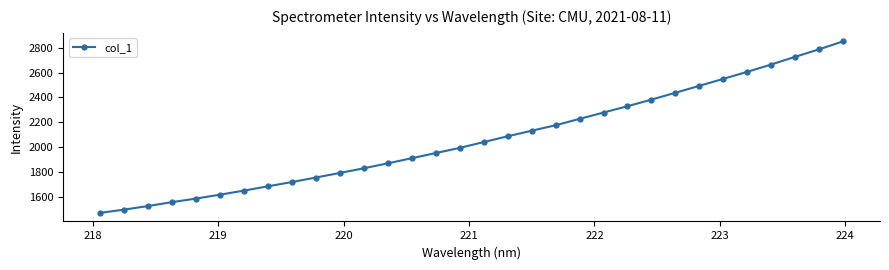

What is the value of the 3rd point from the left?

1526.9